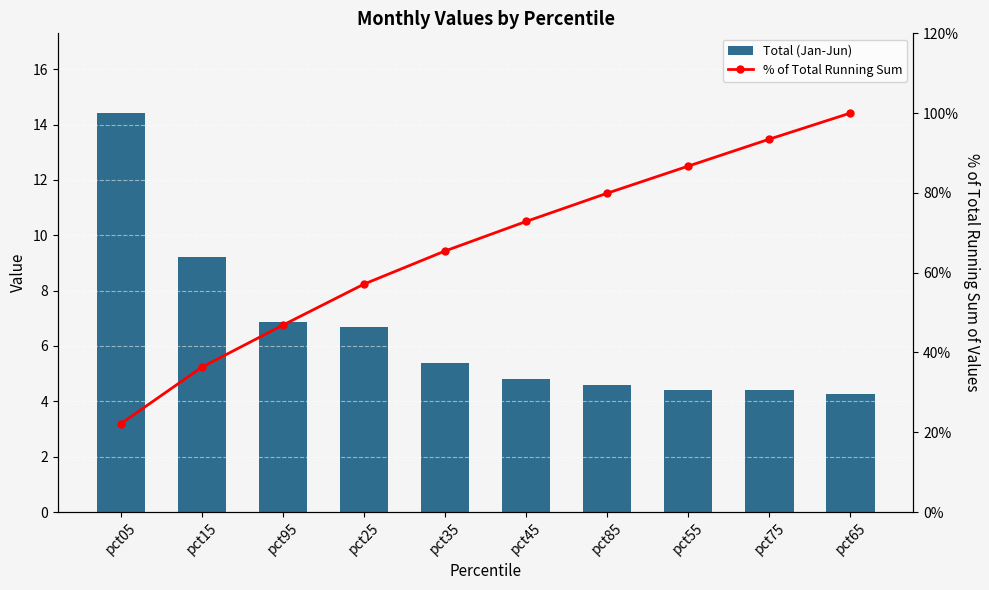

Which series has the largest range (max minus min)?

% of Total Running Sum